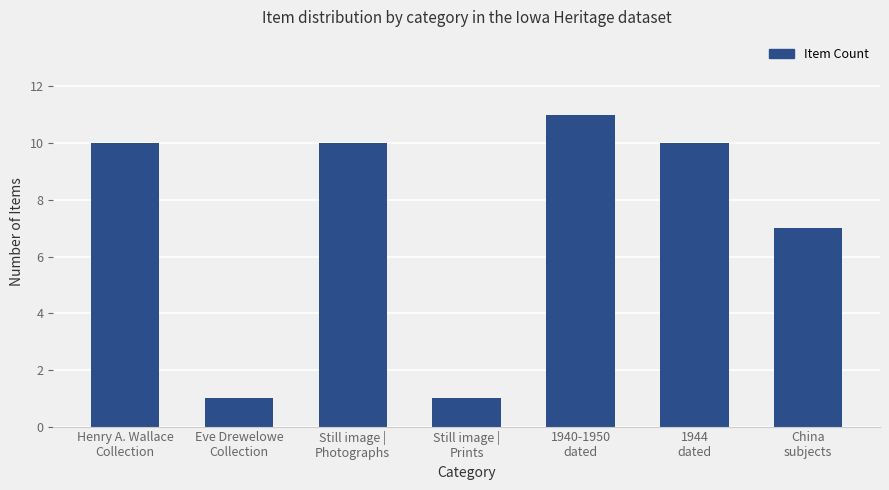

What is the difference between the second highest and minimum values?

9